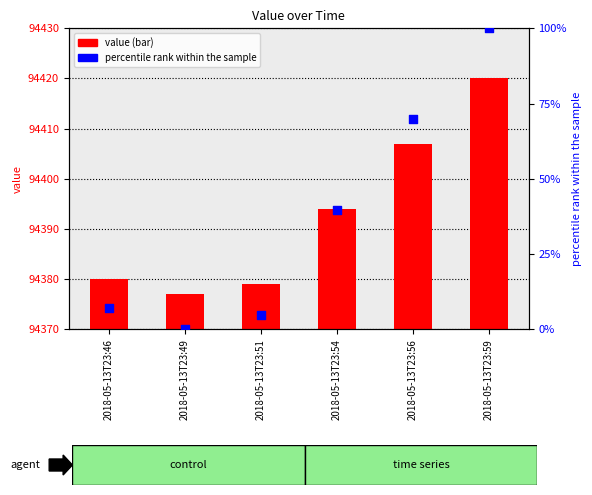

Which series contains the highest Y value?

value